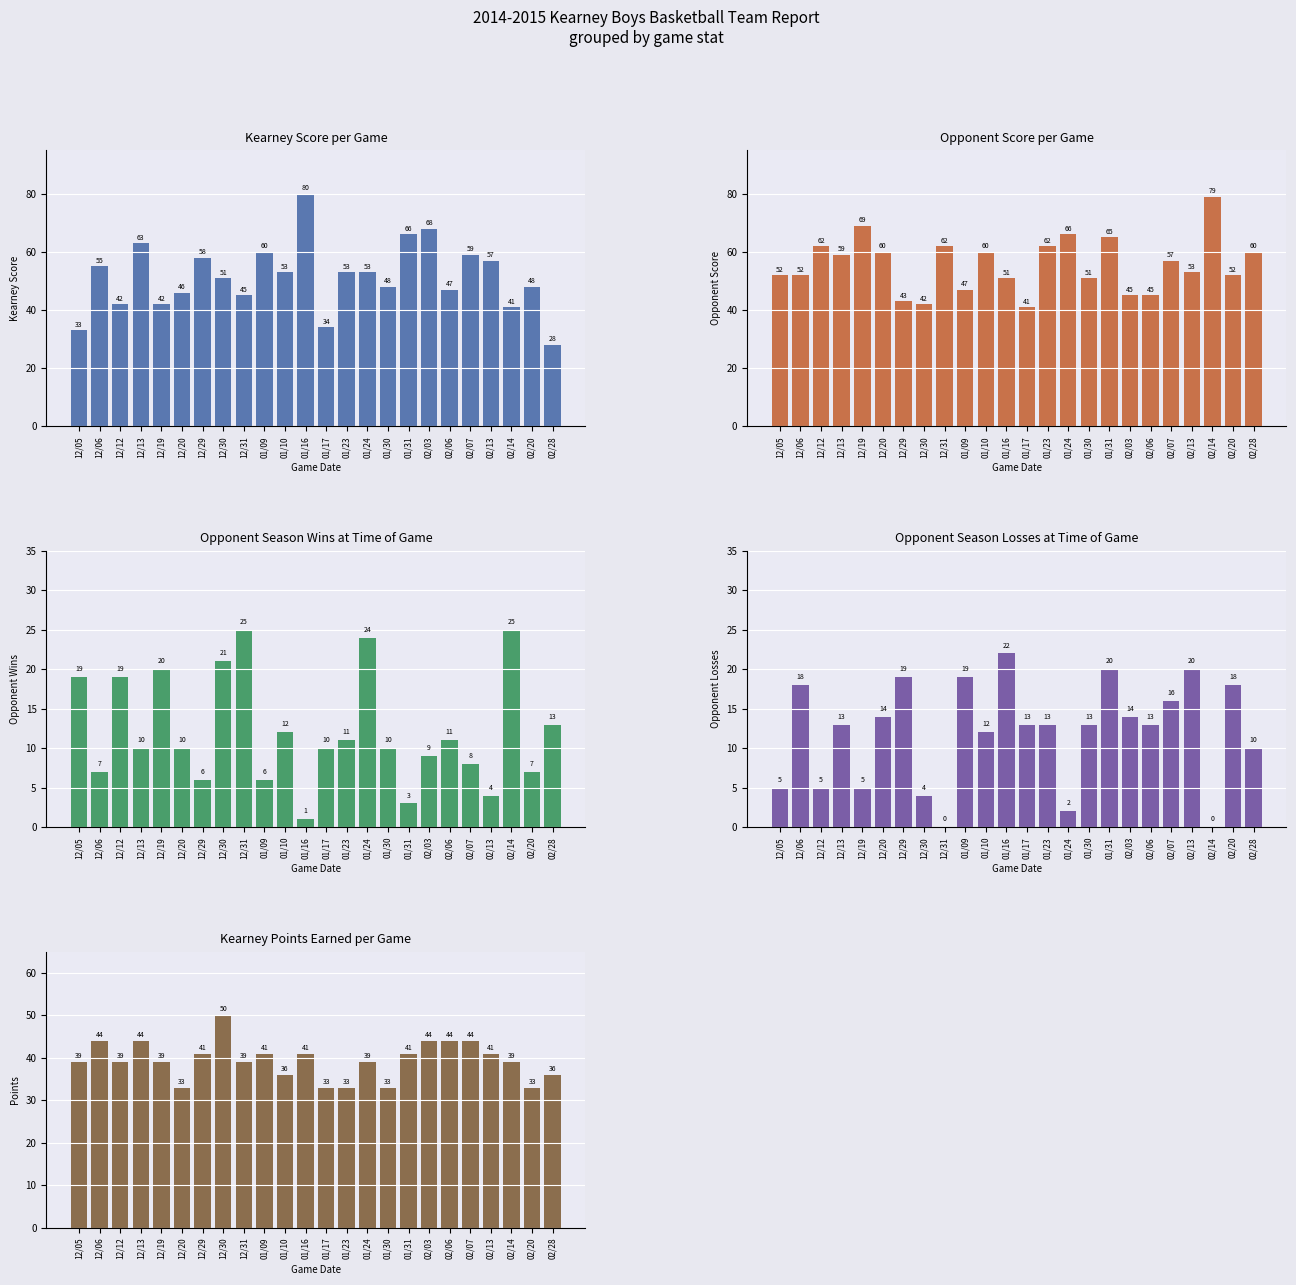

Reading right to left, extract all data points from this chart.

Kearney Score: 02/28=28	02/20=48	02/14=41	02/13=57	02/07=59	02/06=47	02/03=68	01/31=66	01/30=48	01/24=53	01/23=53	01/17=34	01/16=80	01/10=53	01/09=60	12/31=45	12/30=51	12/29=58	12/20=46	12/19=42	12/13=63	12/12=42	12/06=55	12/05=33
Opponent Score: 02/28=60	02/20=52	02/14=79	02/13=53	02/07=57	02/06=45	02/03=45	01/31=65	01/30=51	01/24=66	01/23=62	01/17=41	01/16=51	01/10=60	01/09=47	12/31=62	12/30=42	12/29=43	12/20=60	12/19=69	12/13=59	12/12=62	12/06=52	12/05=52
Opponent Wins: 02/28=13	02/20=7	02/14=25	02/13=4	02/07=8	02/06=11	02/03=9	01/31=3	01/30=10	01/24=24	01/23=11	01/17=10	01/16=1	01/10=12	01/09=6	12/31=25	12/30=21	12/29=6	12/20=10	12/19=20	12/13=10	12/12=19	12/06=7	12/05=19
Opponent Losses: 02/28=10	02/20=18	02/14=0	02/13=20	02/07=16	02/06=13	02/03=14	01/31=20	01/30=13	01/24=2	01/23=13	01/17=13	01/16=22	01/10=12	01/09=19	12/31=0	12/30=4	12/29=19	12/20=14	12/19=5	12/13=13	12/12=5	12/06=18	12/05=5
Points: 02/28=36	02/20=33	02/14=39	02/13=41	02/07=44	02/06=44	02/03=44	01/31=41	01/30=33	01/24=39	01/23=33	01/17=33	01/16=41	01/10=36	01/09=41	12/31=39	12/30=50	12/29=41	12/20=33	12/19=39	12/13=44	12/12=39	12/06=44	12/05=39